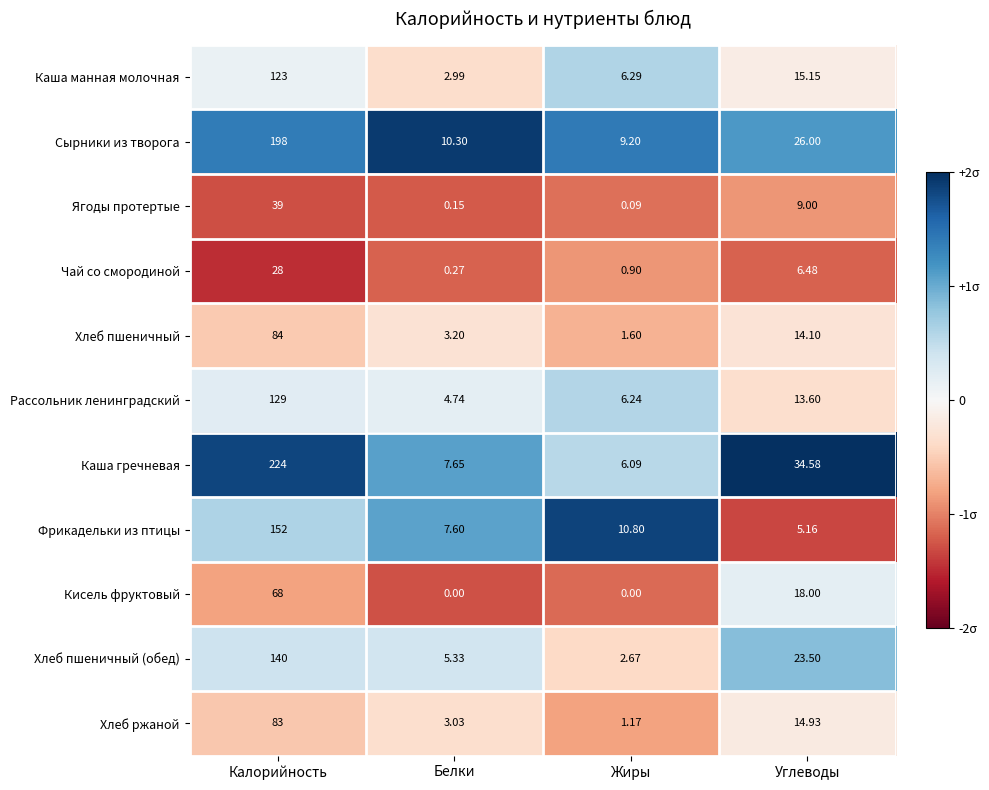

Where is Ягоды протертые nearest to the value 19?

Углеводы